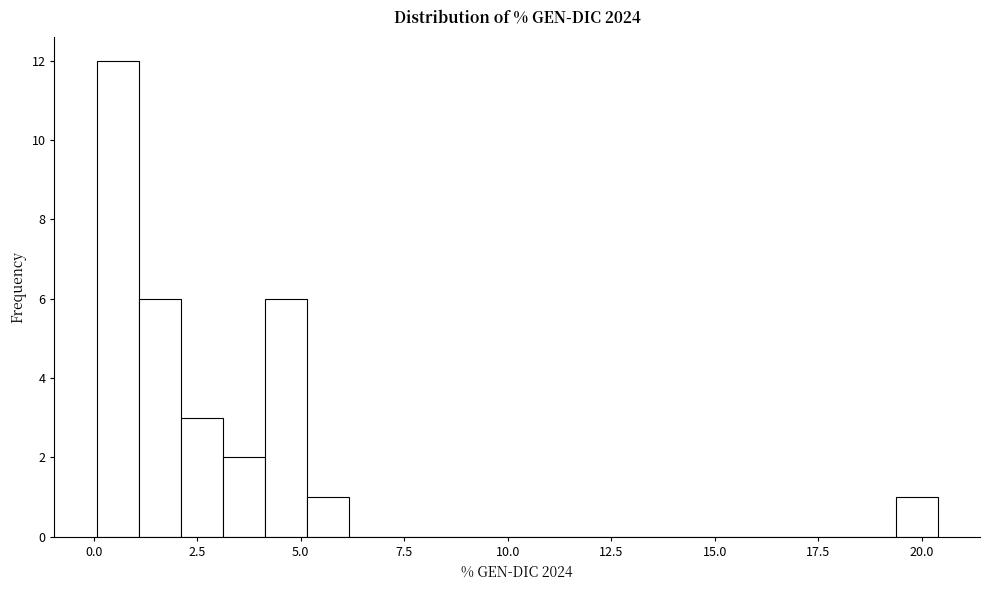

Read against the x-axis, roughly where is the centre of the tallest bar?

0.5